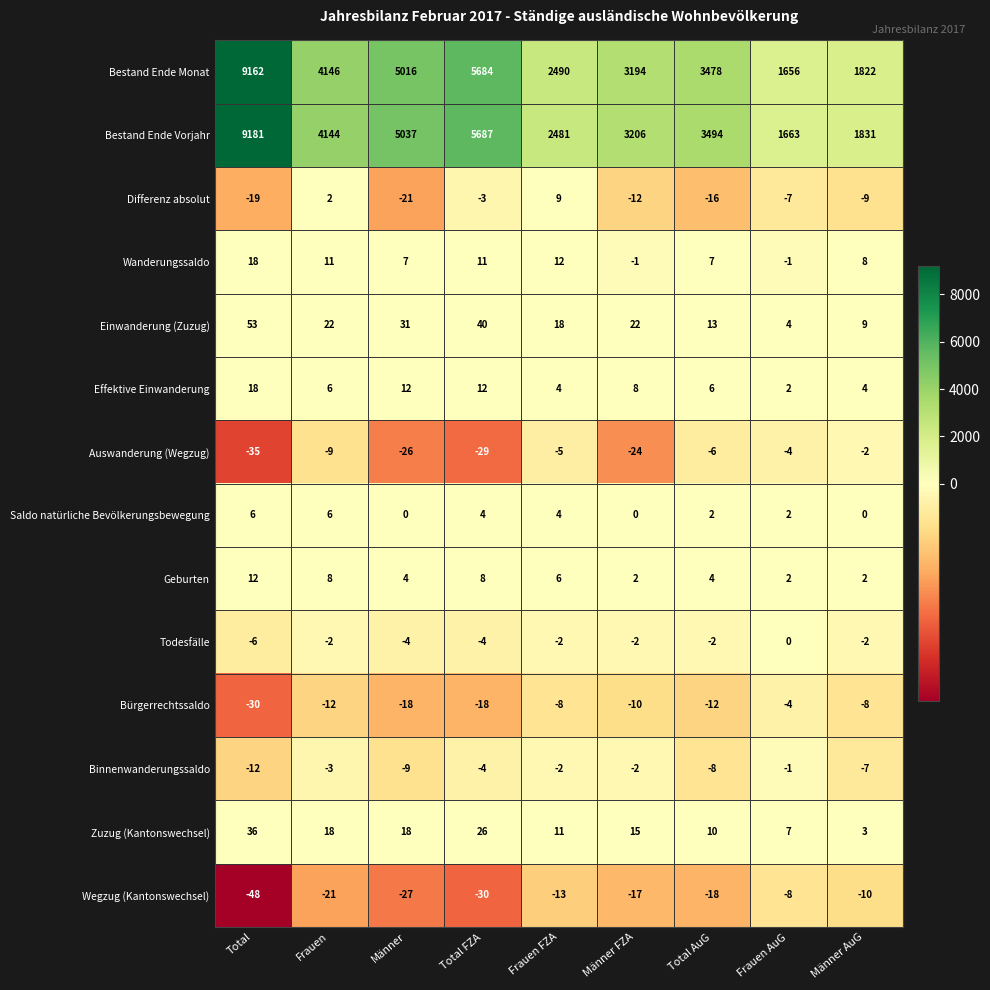

Is the value of Einwanderung (Zuzug) at Total FZA greater than the value of Wegzug (Kantonswechsel) at Total?

Yes